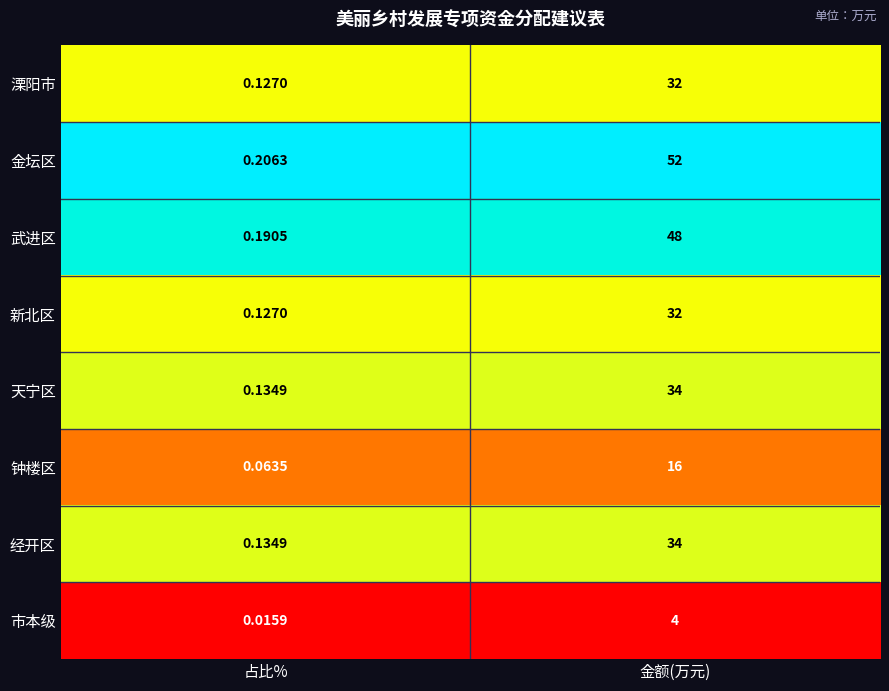

At which category is the sum across all series the highest?

金额(万元)